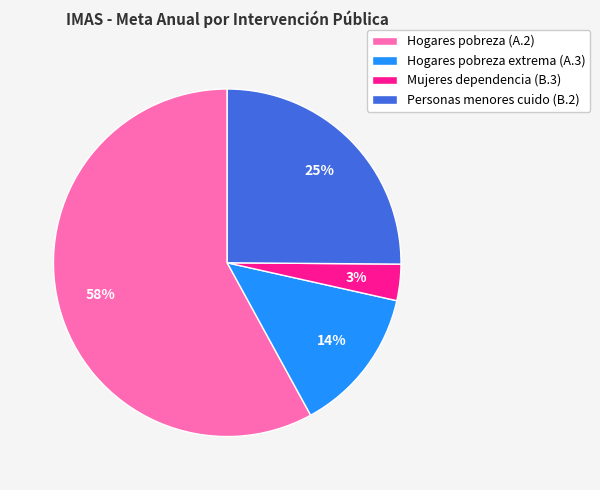

Count the number of slices in the pie.

4